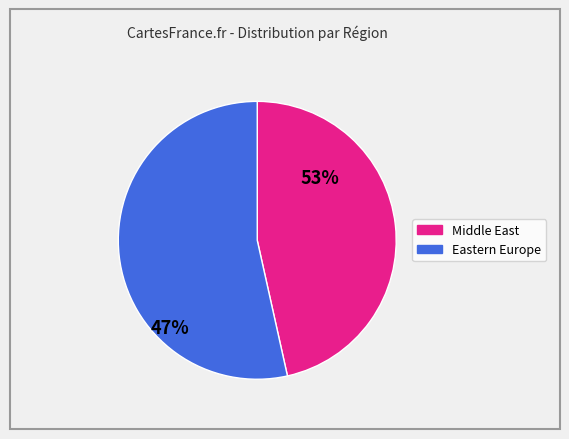

Is there any slice that represents more than half of the pie?

Yes